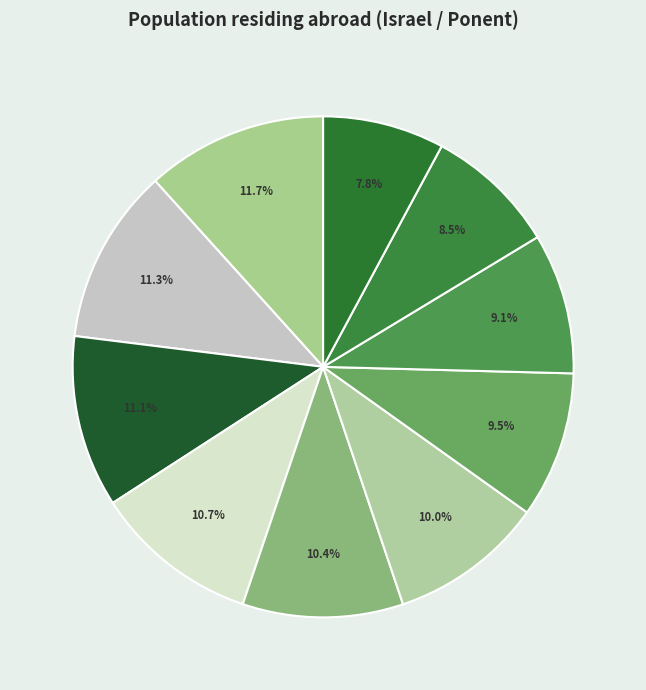

Rank the categories by value from highest to lowest.

2024, 2023, 2022, 2021, 2020, 2019, 2018, 2017, 2016, 2015